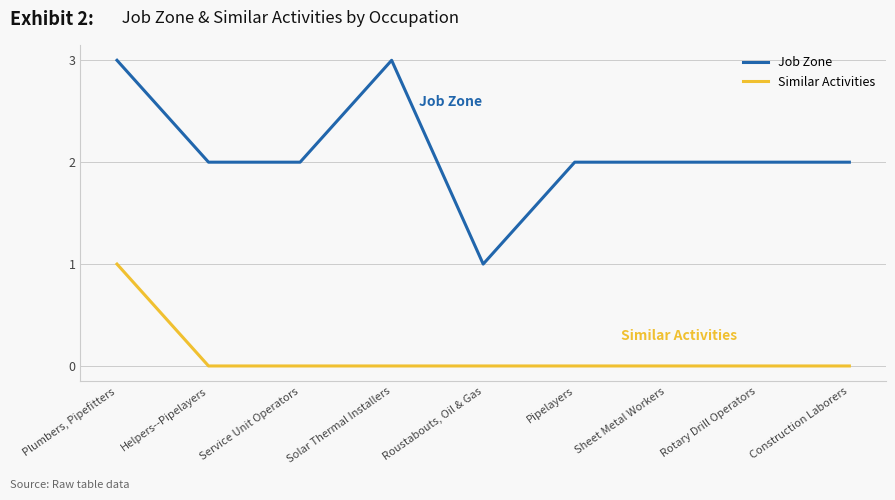

What position from the left is Helpers--Pipelayers?

2